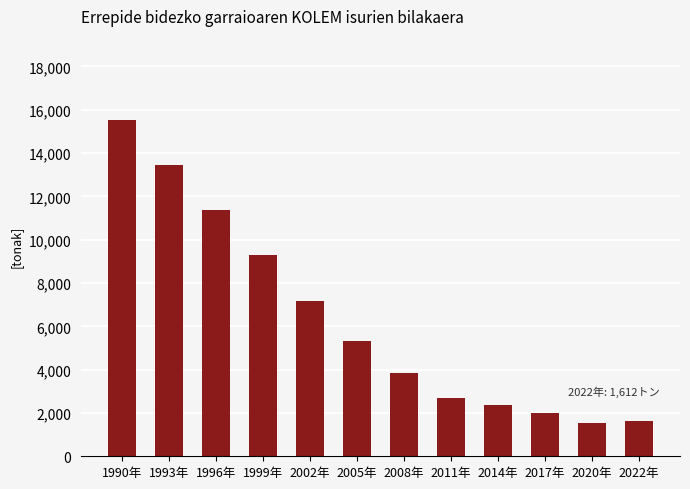

The value at 1996年 is 11362.2. True or false?

True